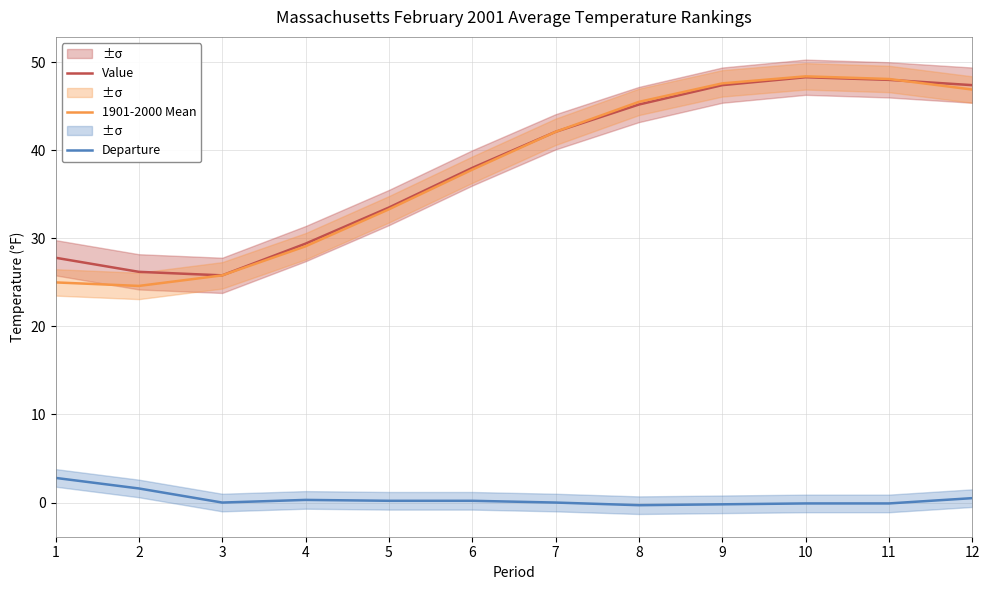

Rank the categories by 1901-2000 Mean value from lowest to highest.

2, 1, 3, 4, 5, 6, 7, 8, 12, 9, 11, 10